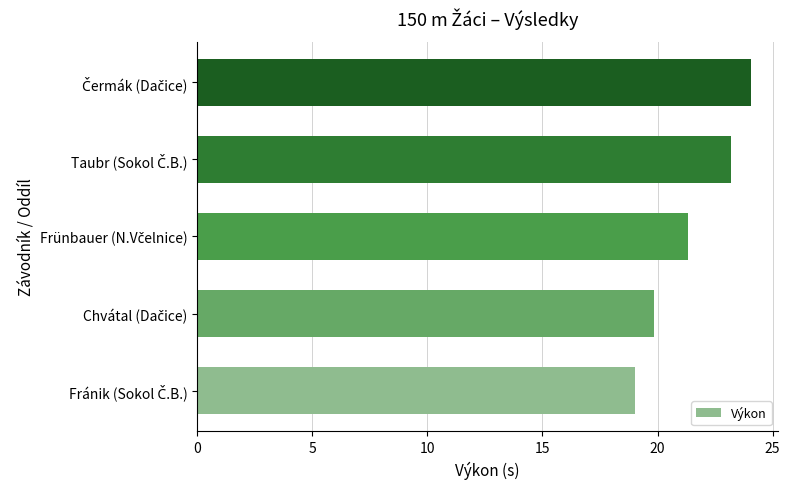

What is the average value?

21.5